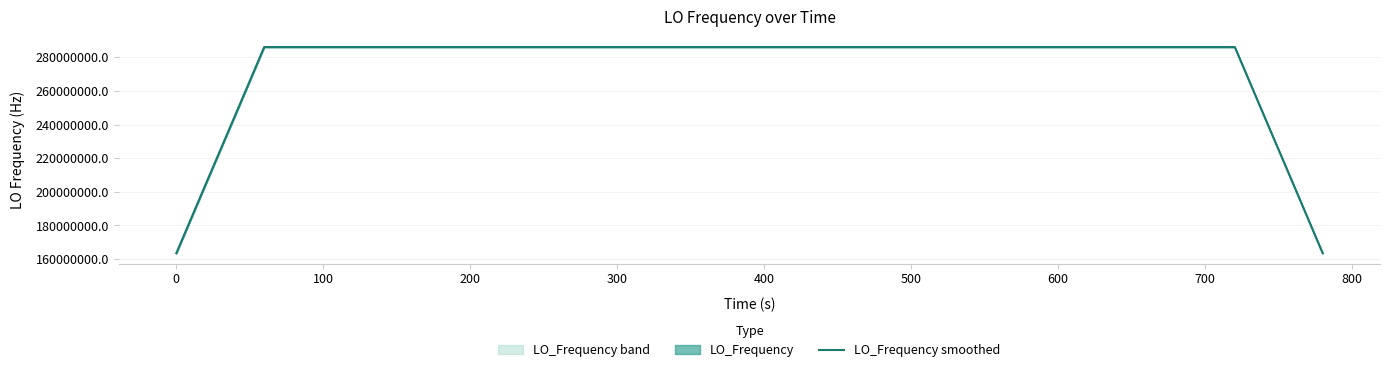

At which label does the data first exceed 286047000?

200